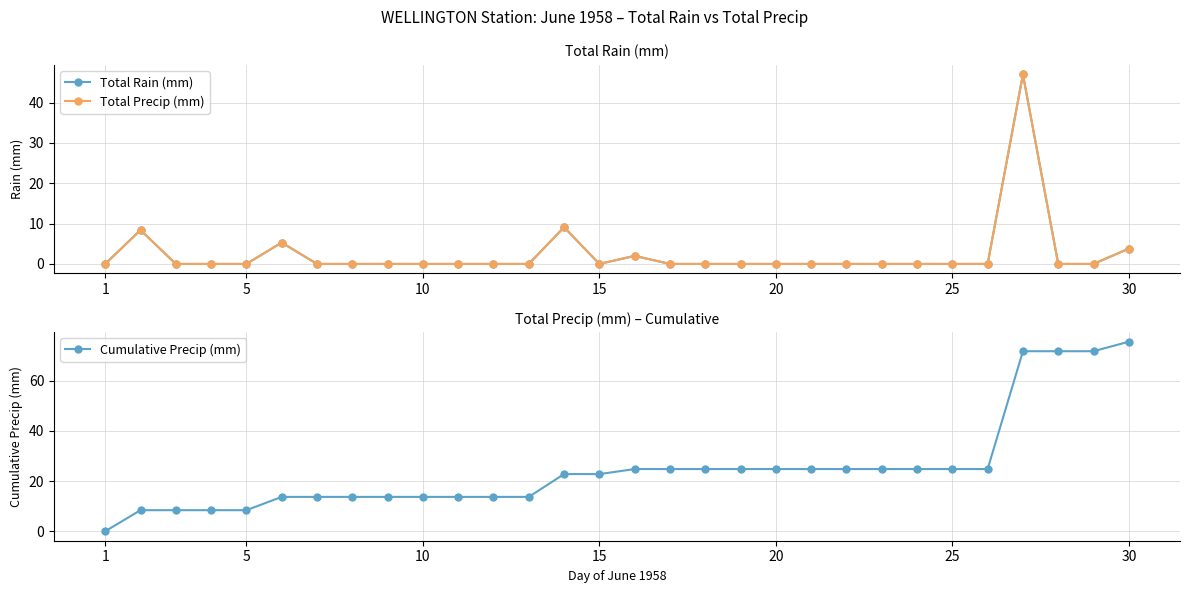

How many data points in Total Rain (mm) are above 0?

6